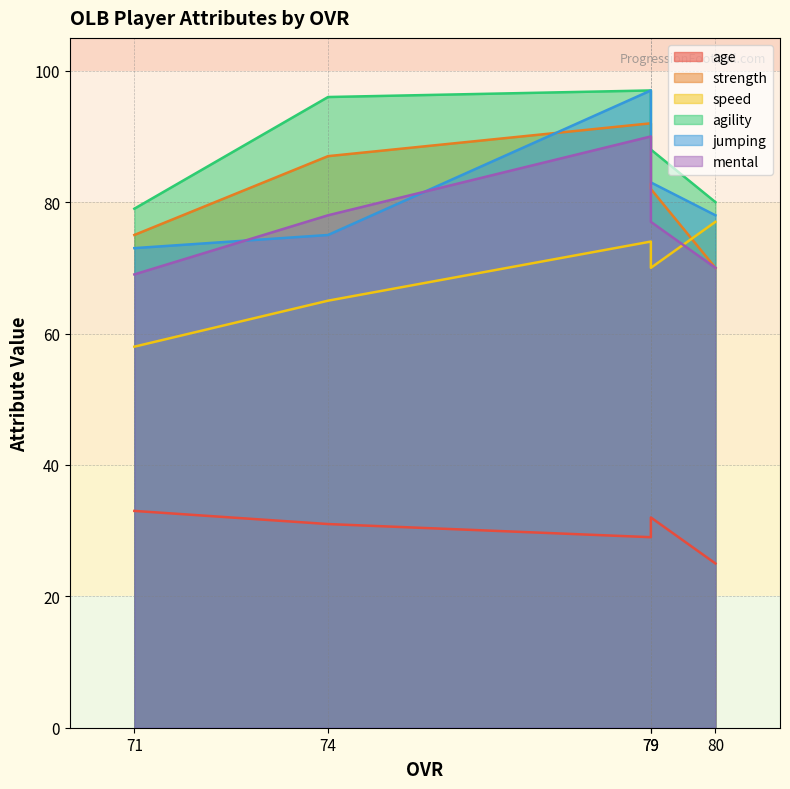

Does the chart display data point markers on the line(s)?

No